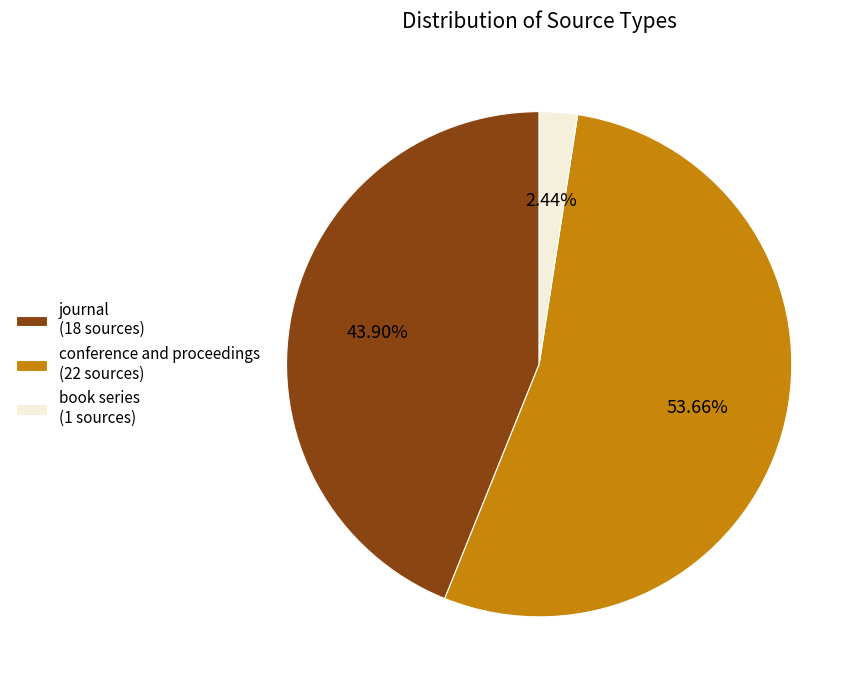

To the nearest percent, what is the difference between the journal and book series slice percentages?

41%